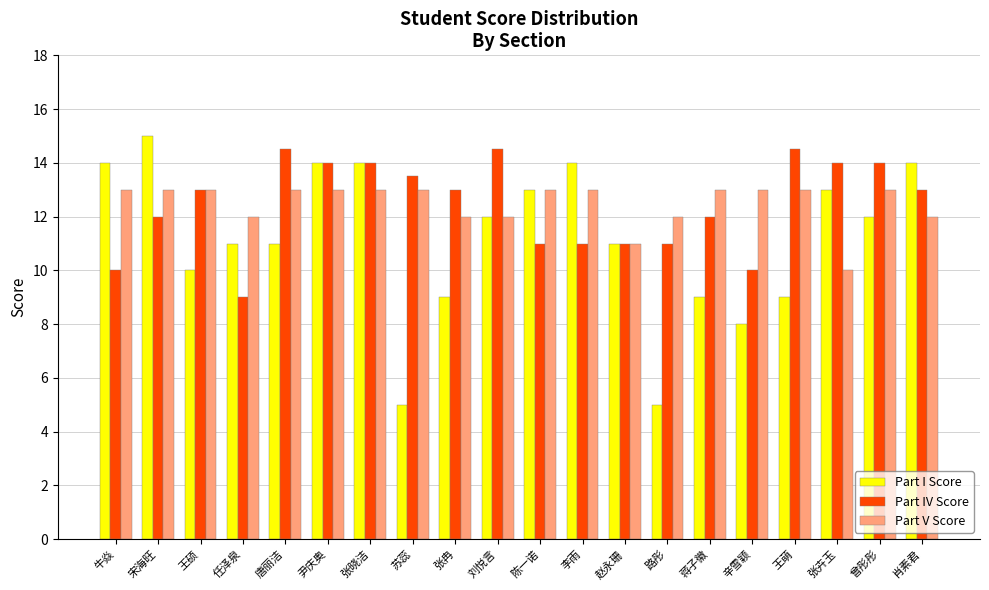

The Part IV Score series shows 12.0 at 宋海旺. True or false?

True